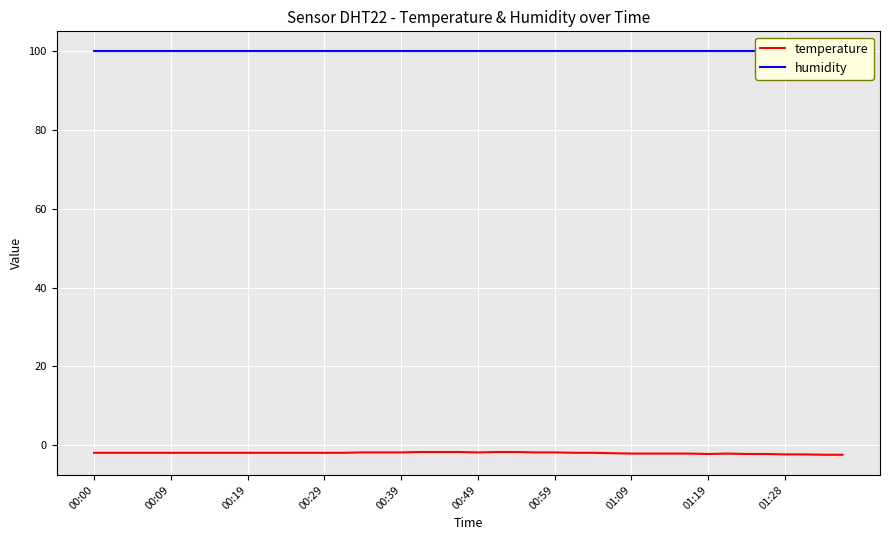

What is the minimum value shown in the chart?

-2.4